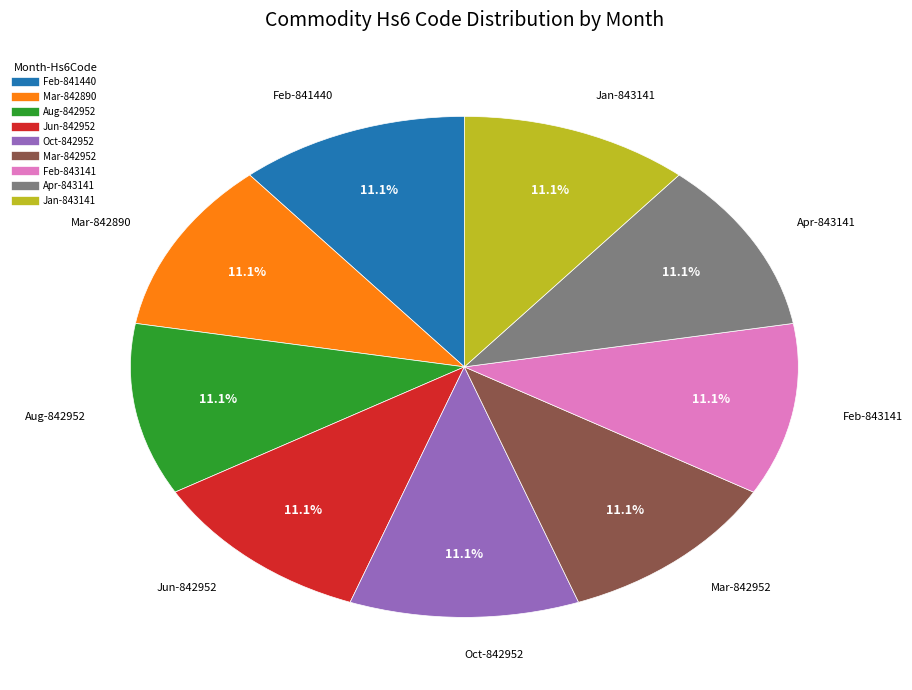

How many segments does this pie chart have?

9